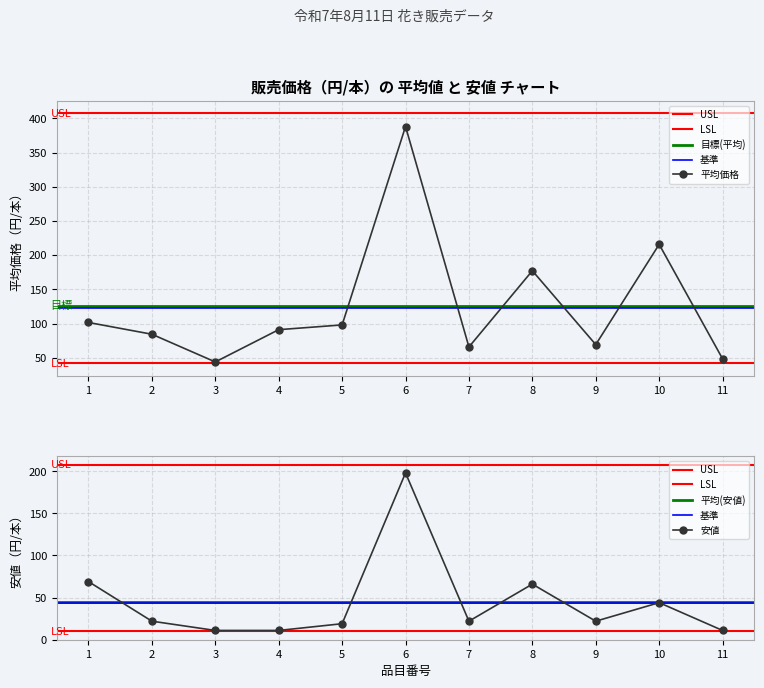

At how many categories does at least one series exceed 259?

1